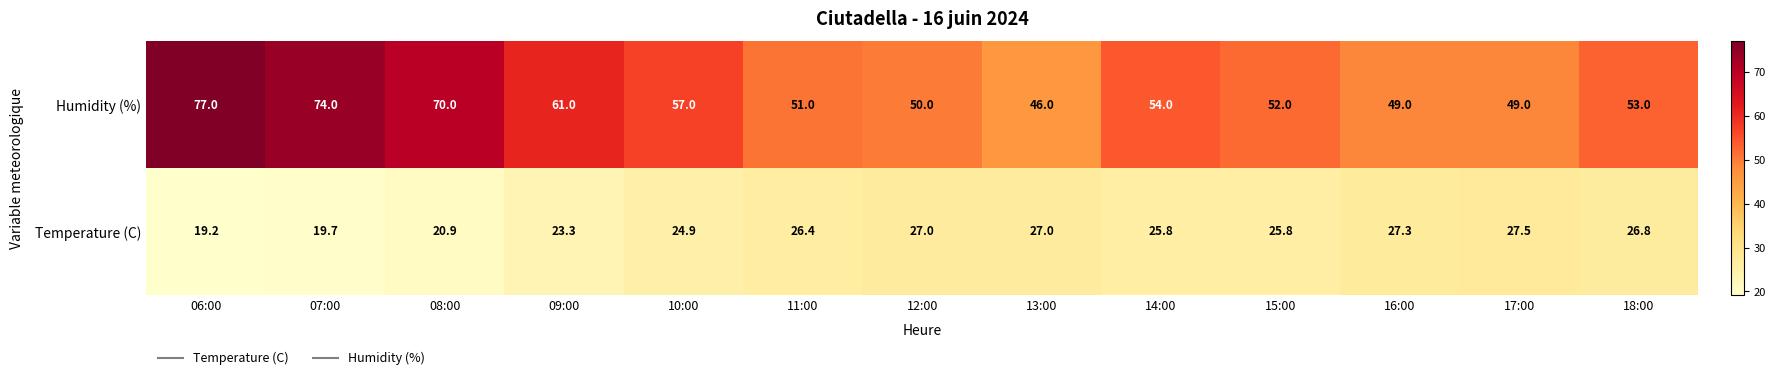

At how many categories does at least one series exceed 31?

13